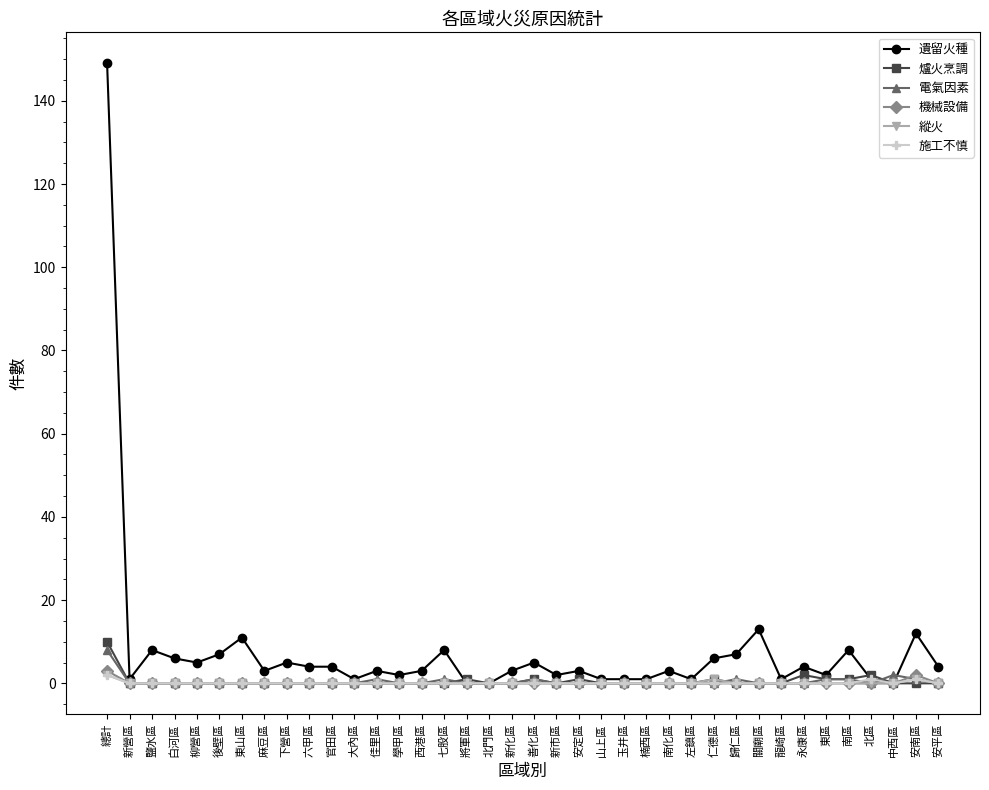

Which series has the largest range (max minus min)?

遺留火種